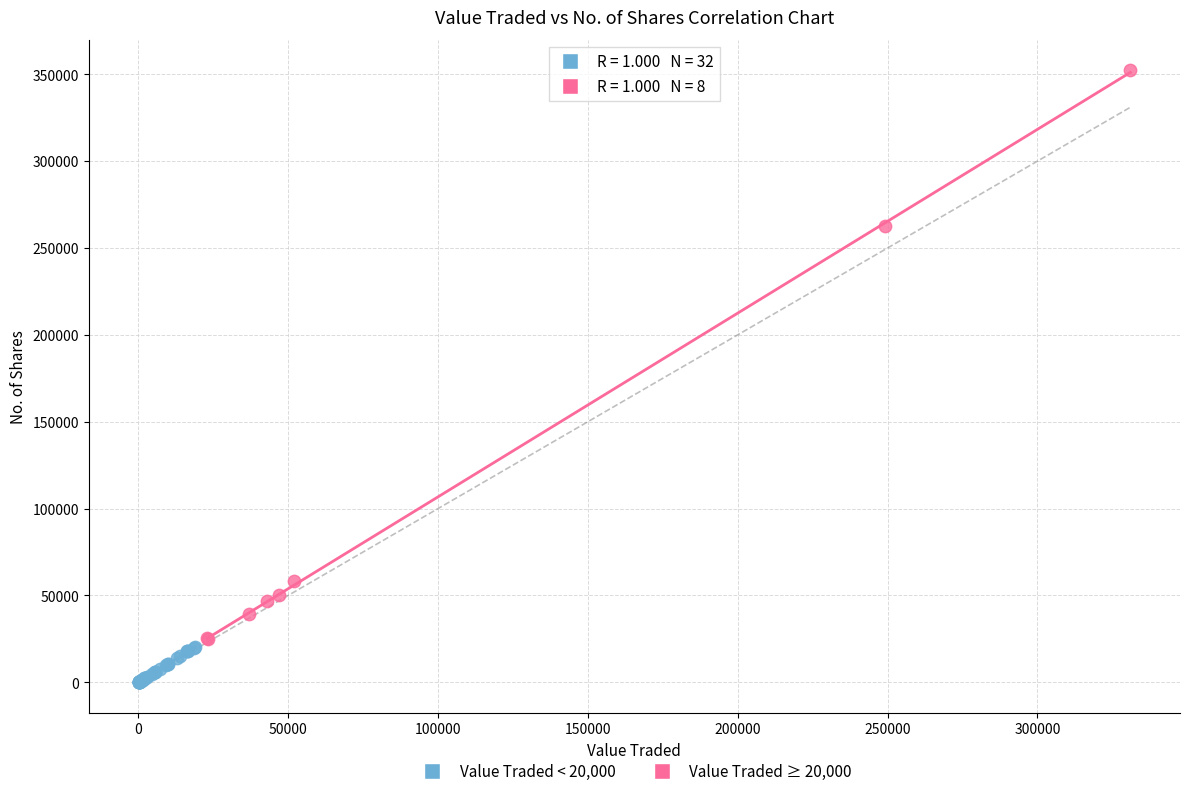

Which series has the largest Y range (max minus min)?

Value Traded ≥ 20,000